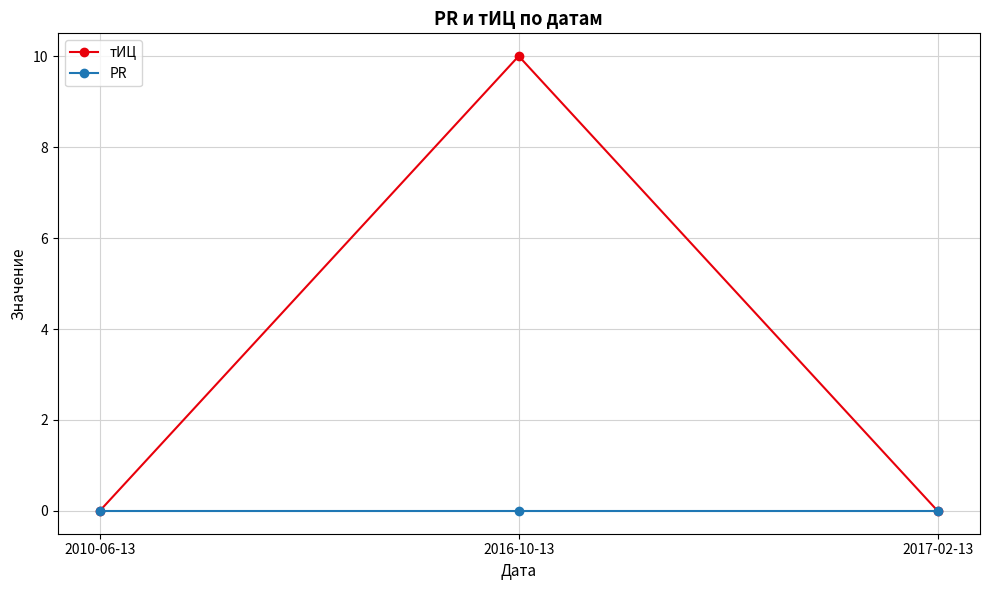

Does the chart have visible grid lines?

Yes